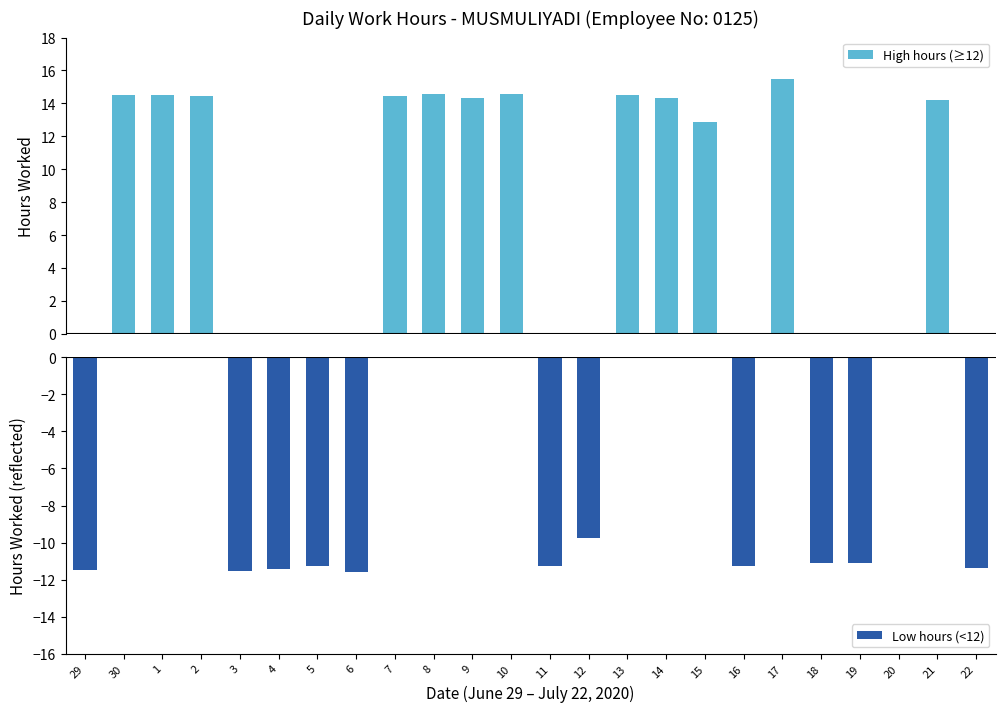

Which series has the largest range (max minus min)?

High hours (≥12)